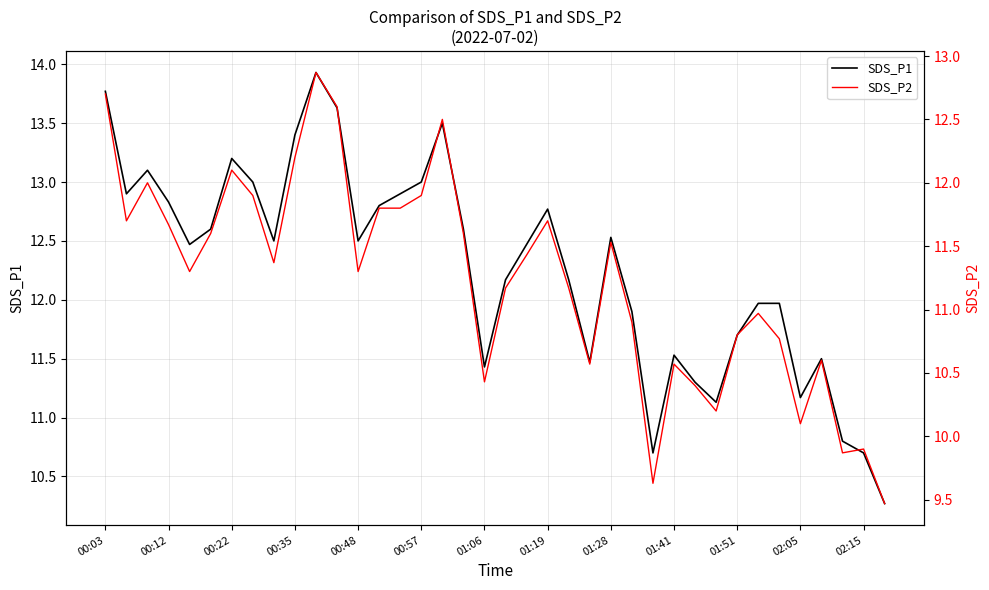

True or false: SDS_P1 has a value of 18.0 at 00:12.

False